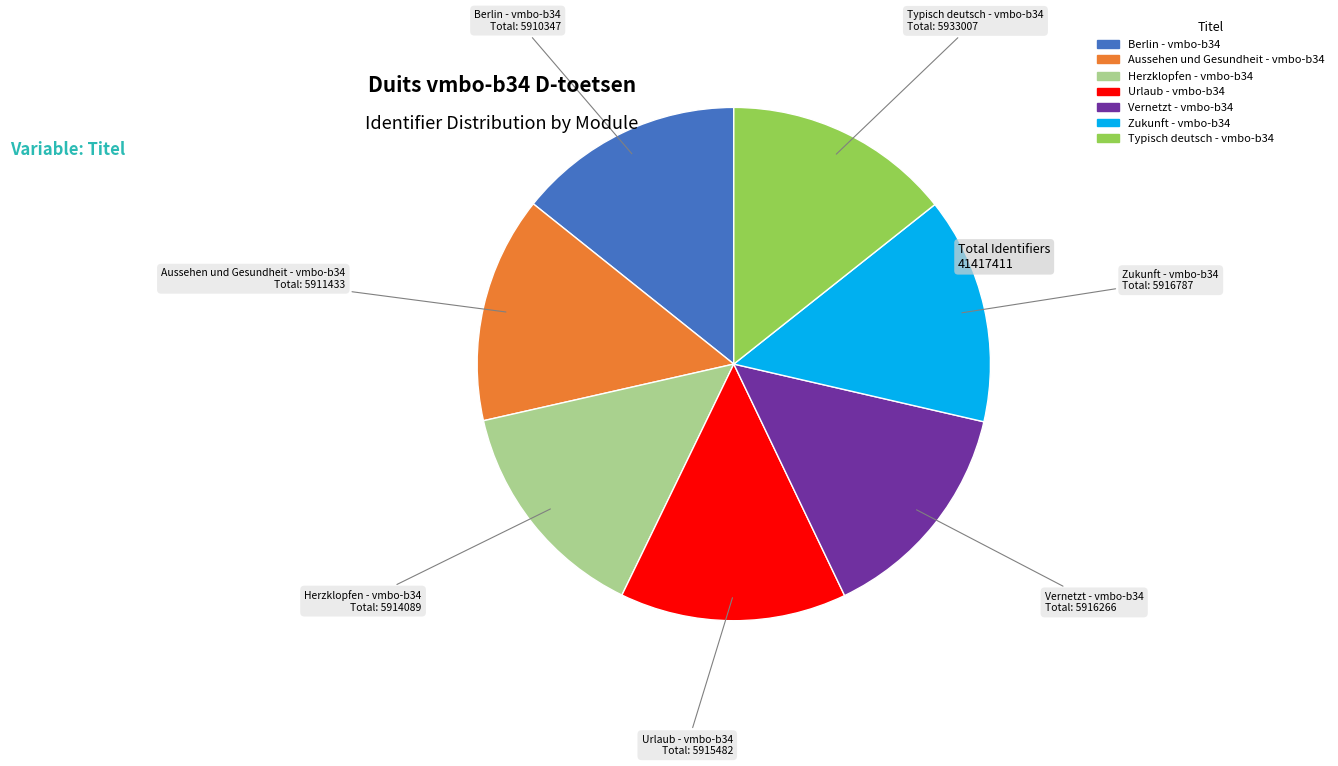

Does Zukunft - vmbo-b34 account for over 50% of the chart?

No